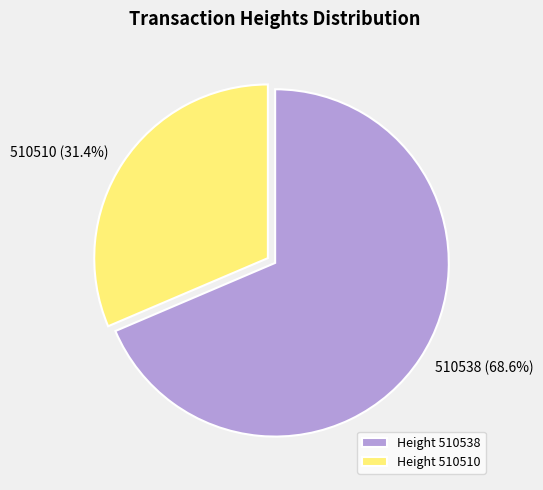

Is there any slice that represents more than half of the pie?

Yes